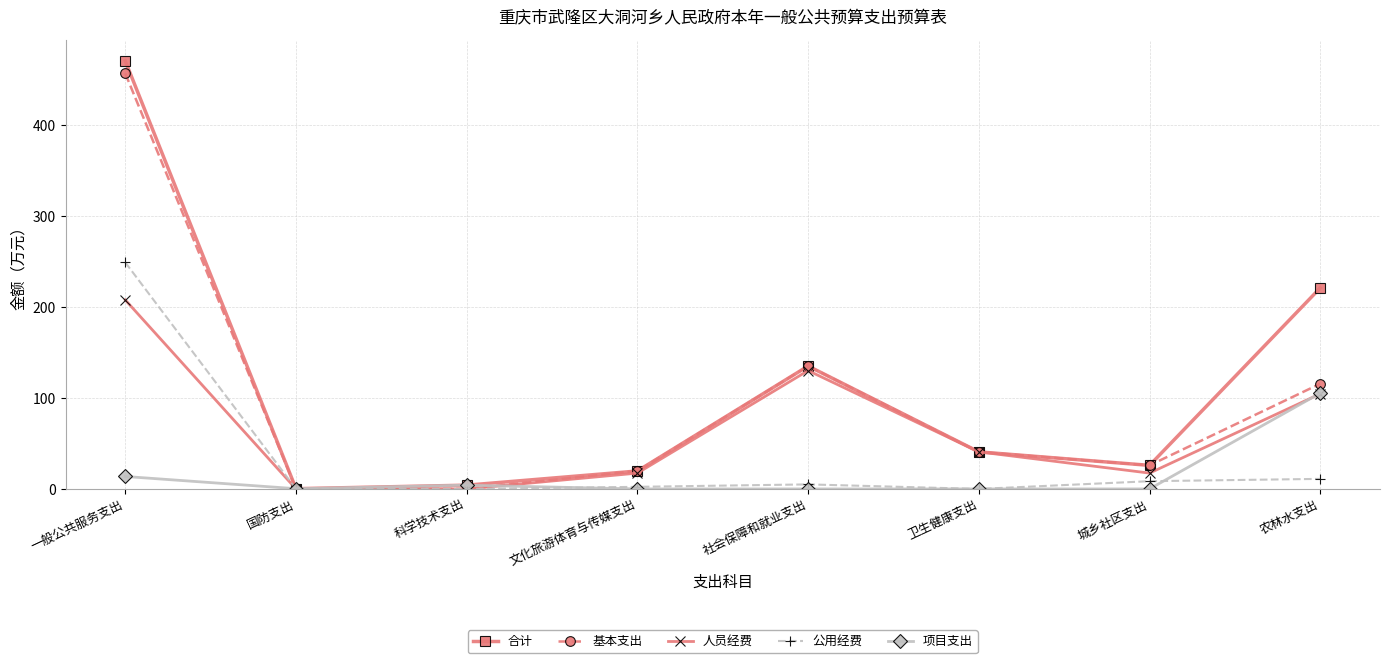

Rank the series by their average value, from lowest to highest.

项目支出, 公用经费, 人员经费, 基本支出, 合计